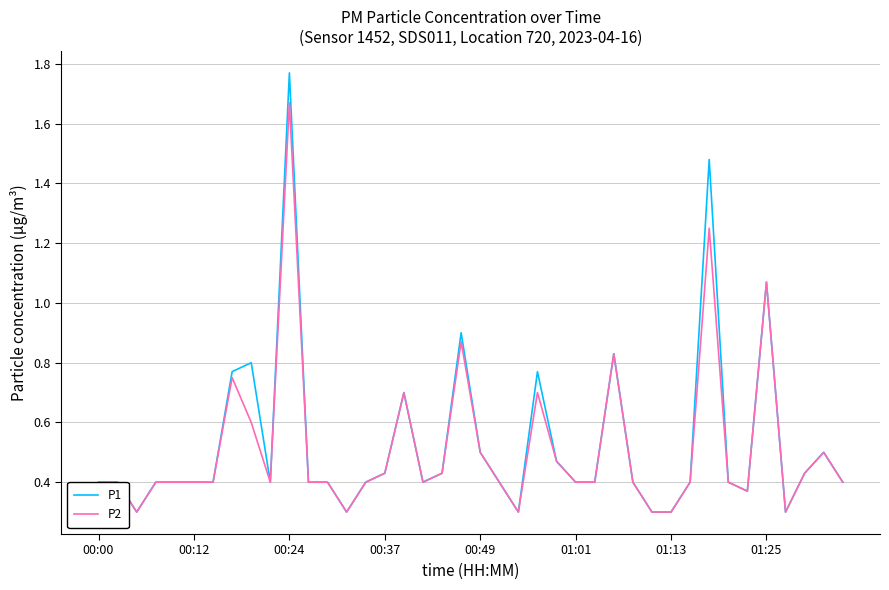

Count the number of categories in the chart.

40